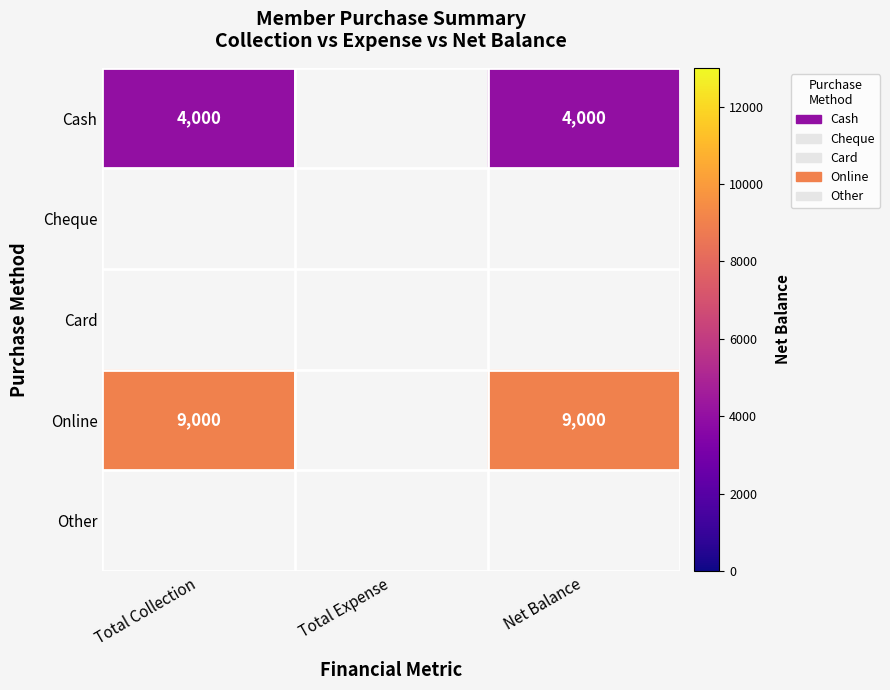

The Cash series shows 4000 at Net Balance. True or false?

True